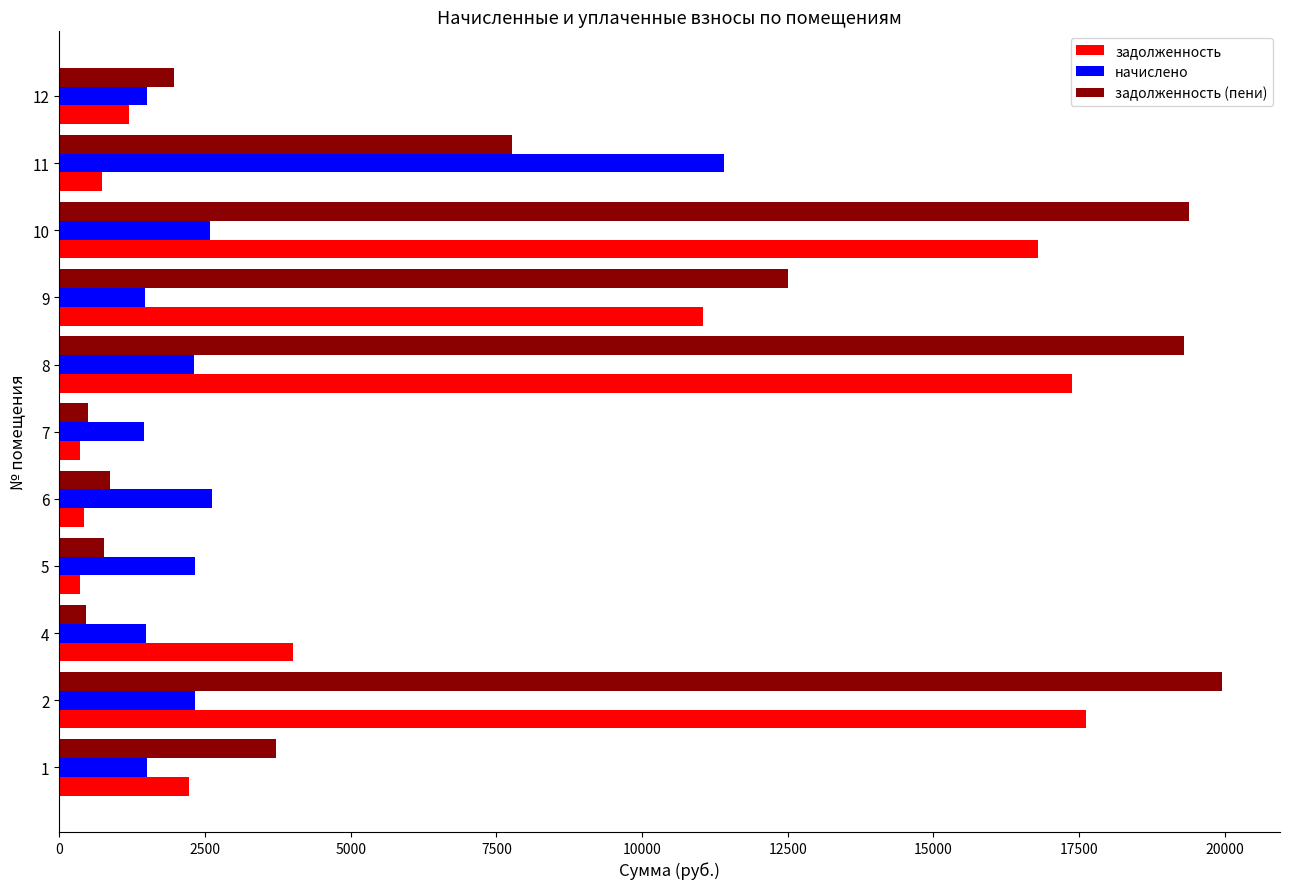

What is the sum of all задолженность values?

72125.5